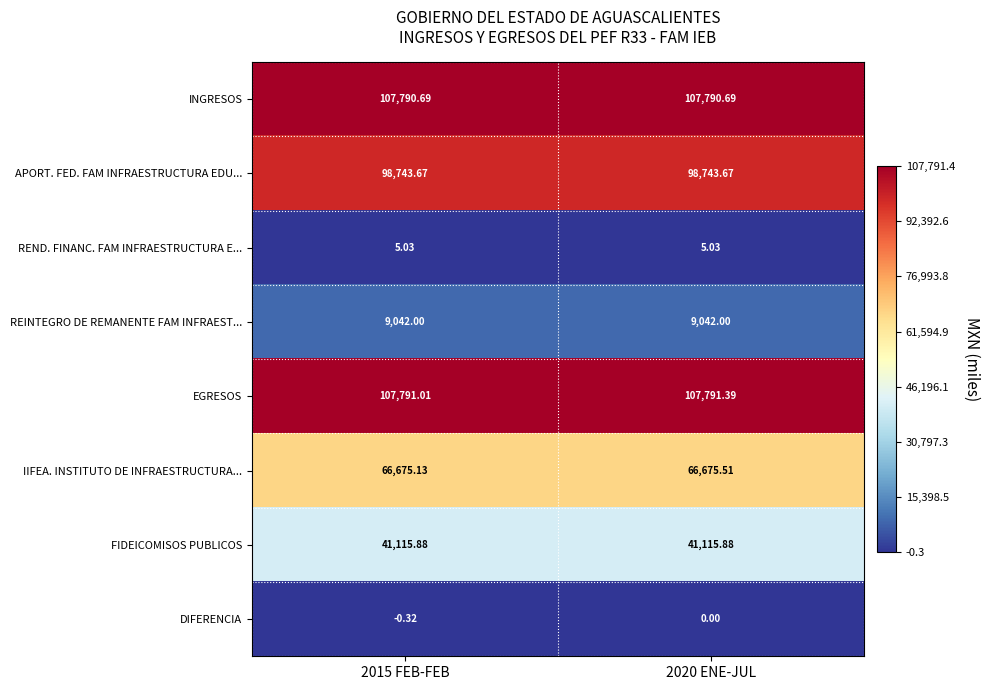

Which series has the largest total across all categories?

EGRESOS